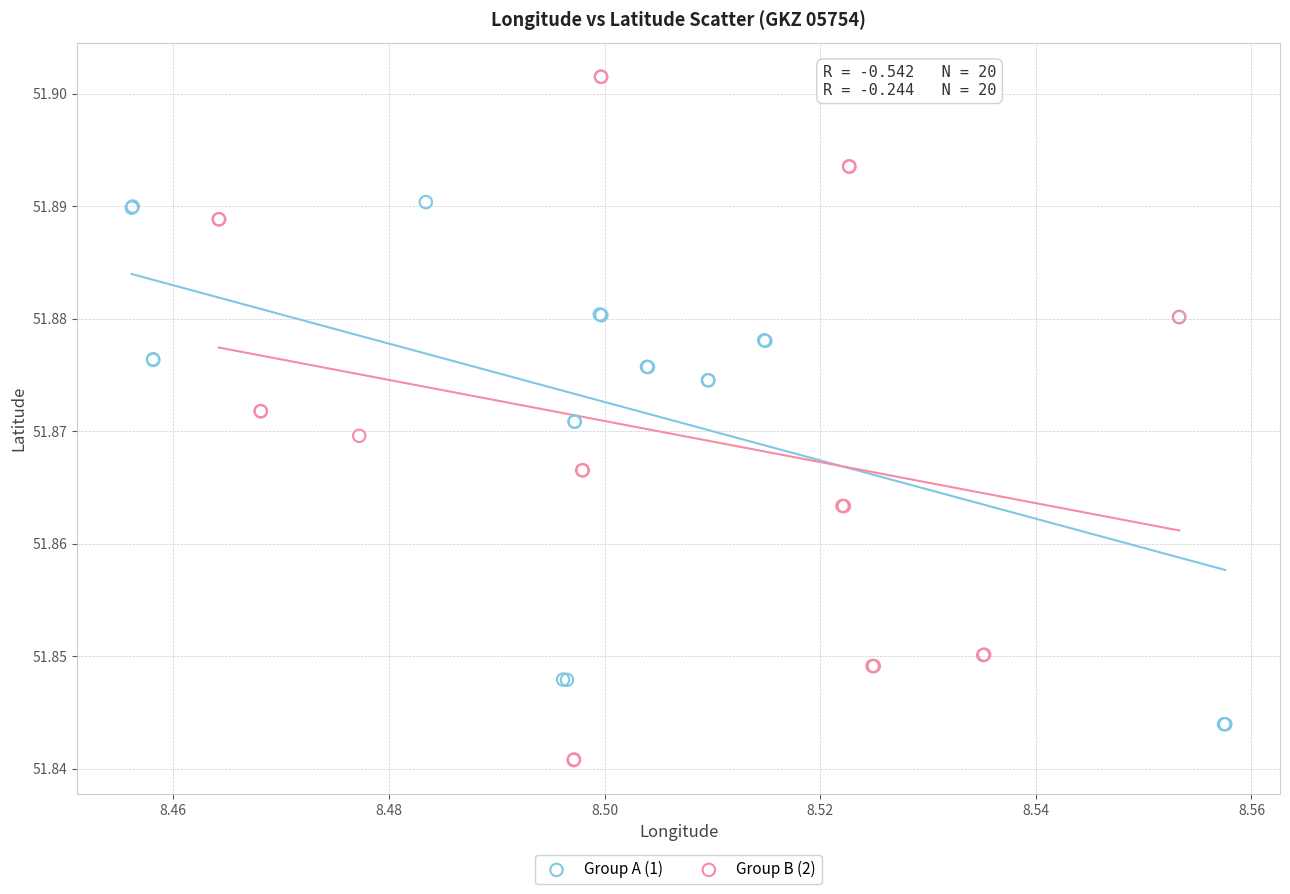

Which series reaches the minimum Y coordinate?

Group B (2)